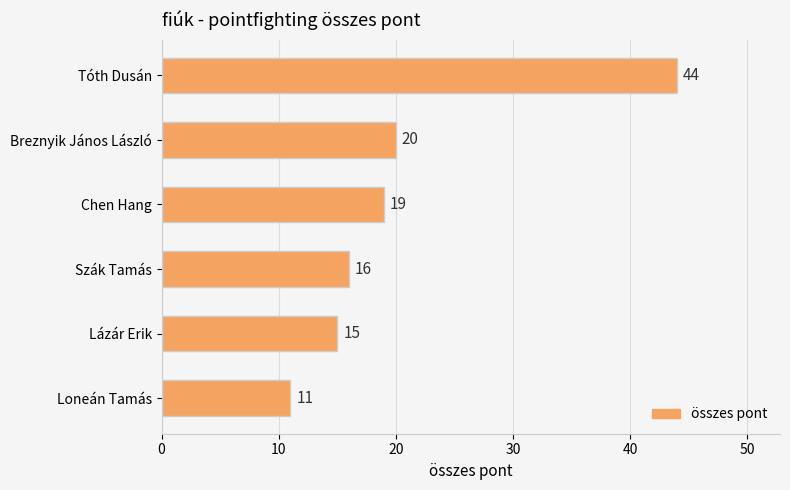

List the labels in order of value, largest first.

Tóth Dusán, Breznyik János László, Chen Hang, Szák Tamás, Lázár Erik, Loneán Tamás